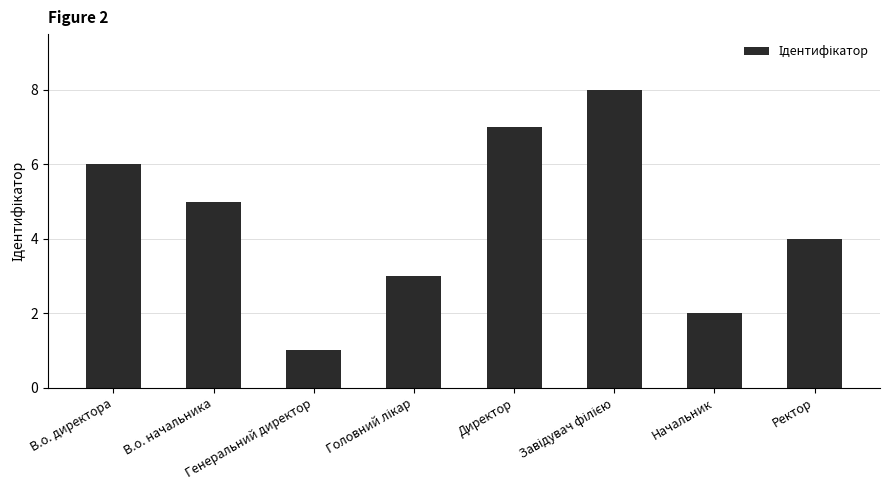

What is the difference between the second highest and minimum values?

6